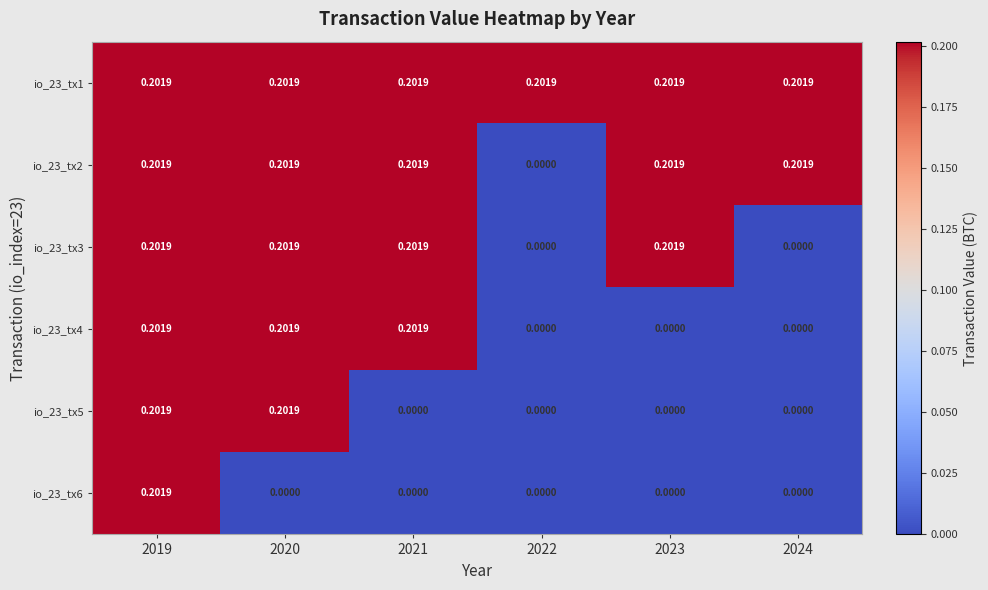

Is the value of io_23_tx2 at 2024 greater than the value of io_23_tx6 at 2024?

Yes